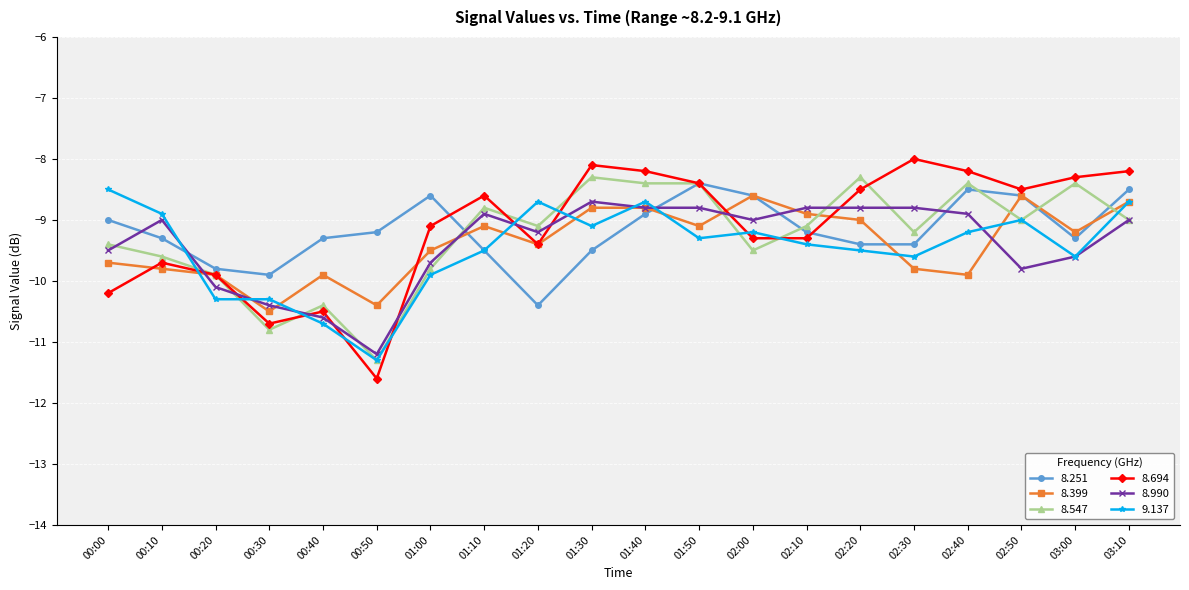

What is the maximum value for 8.990?

-8.7